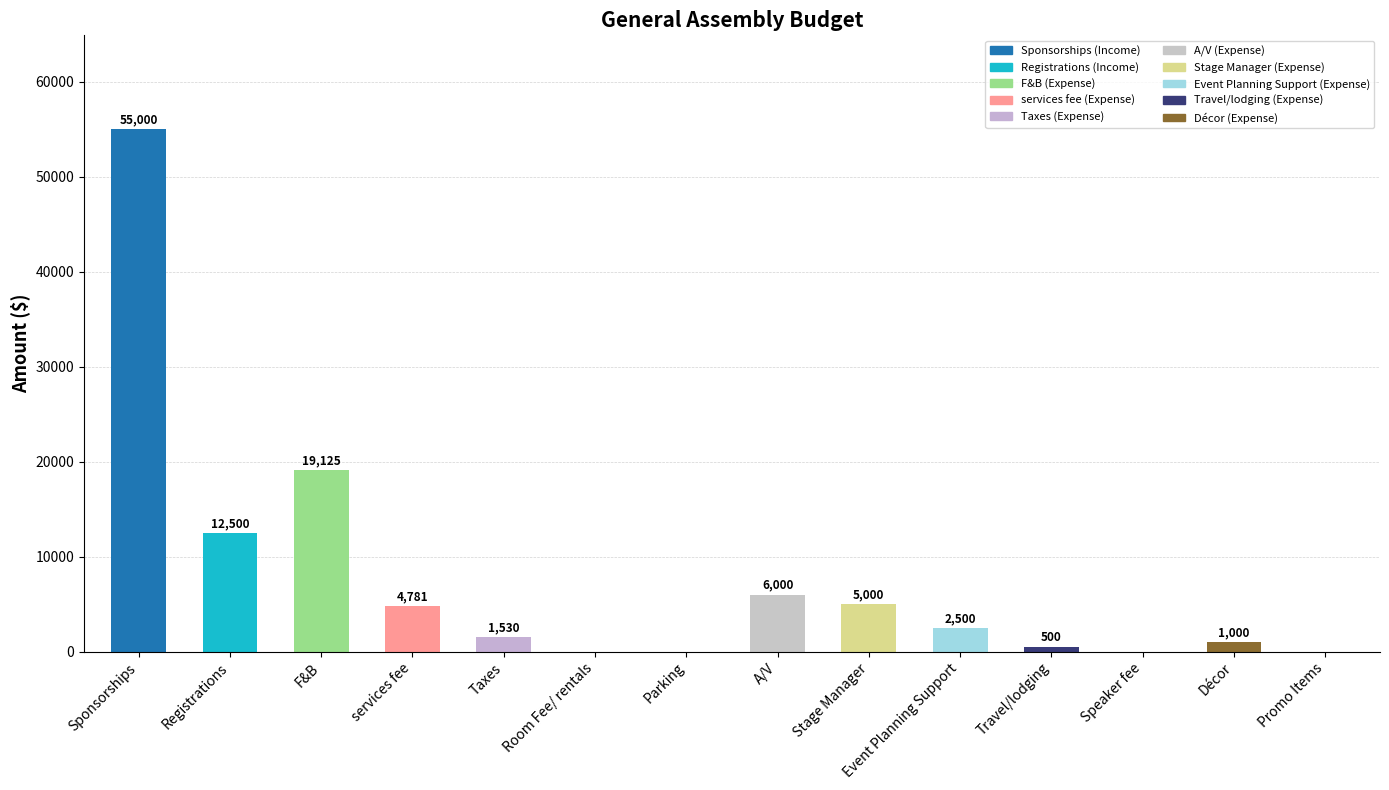

How many values in the Expense series exceed 1000?

6